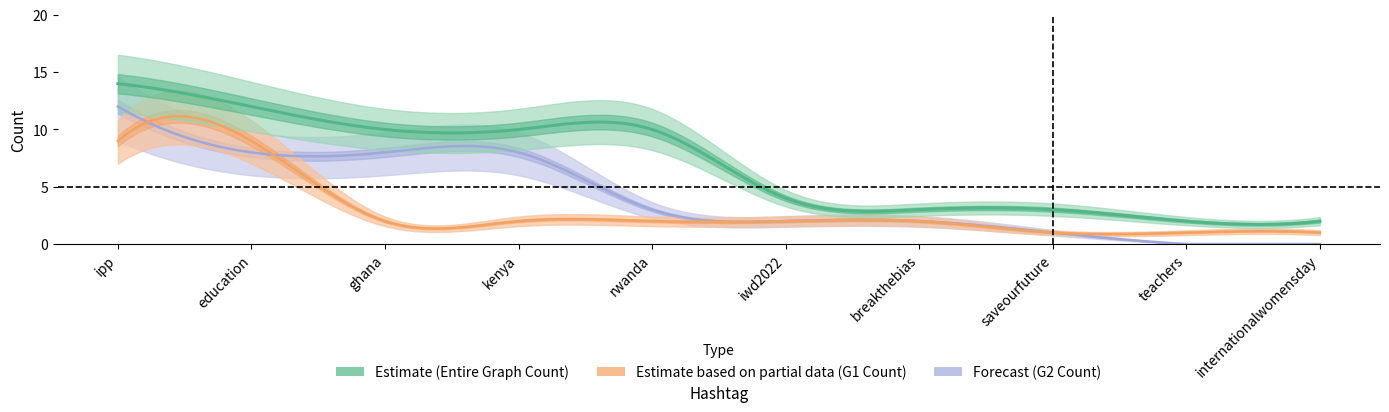

Reading left to right, extract all data points from this chart.

Entire Graph Count: ipp=14	education=12	ghana=10	kenya=10	rwanda=10	iwd2022=4	breakthebias=3	saveourfuture=3	teachers=2	internationalwomensday=2
G1 Count: ipp=9	education=9	ghana=2	kenya=2	rwanda=2	iwd2022=2	breakthebias=2	saveourfuture=1	teachers=1	internationalwomensday=1
G2 Count: ipp=12	education=8	ghana=8	kenya=8	rwanda=3	iwd2022=2	breakthebias=2	saveourfuture=1	teachers=0	internationalwomensday=0